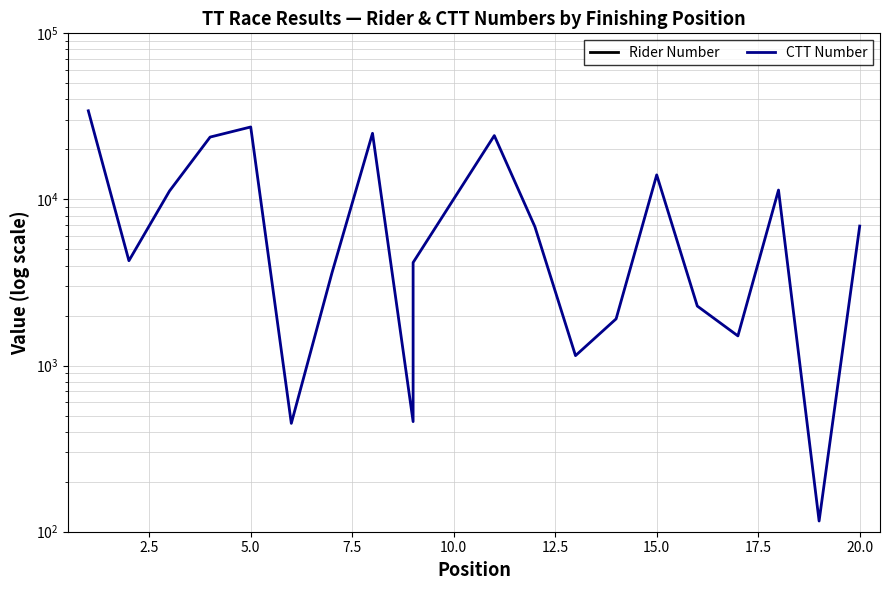

True or false: Rider Number and CTT Number intersect in this chart.

False